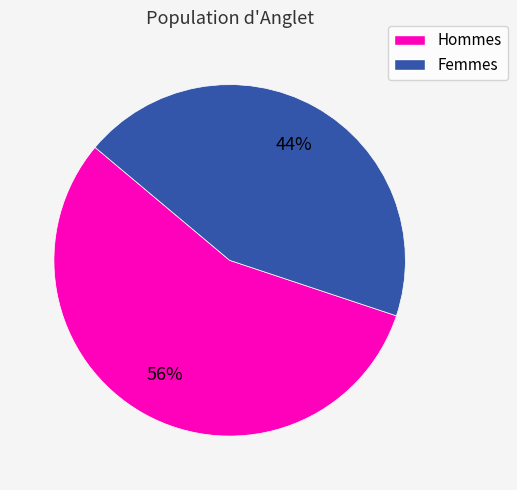

Is the sum of Femmes and Hommes greater than half?

Yes